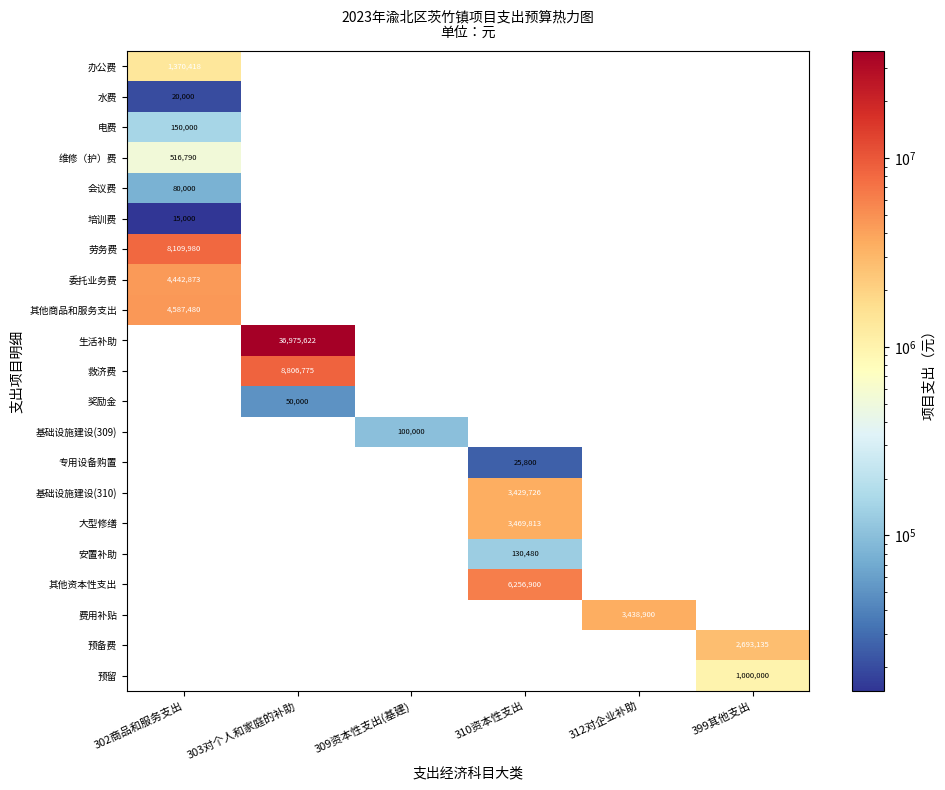

What is the maximum value for 水费?

20000.0